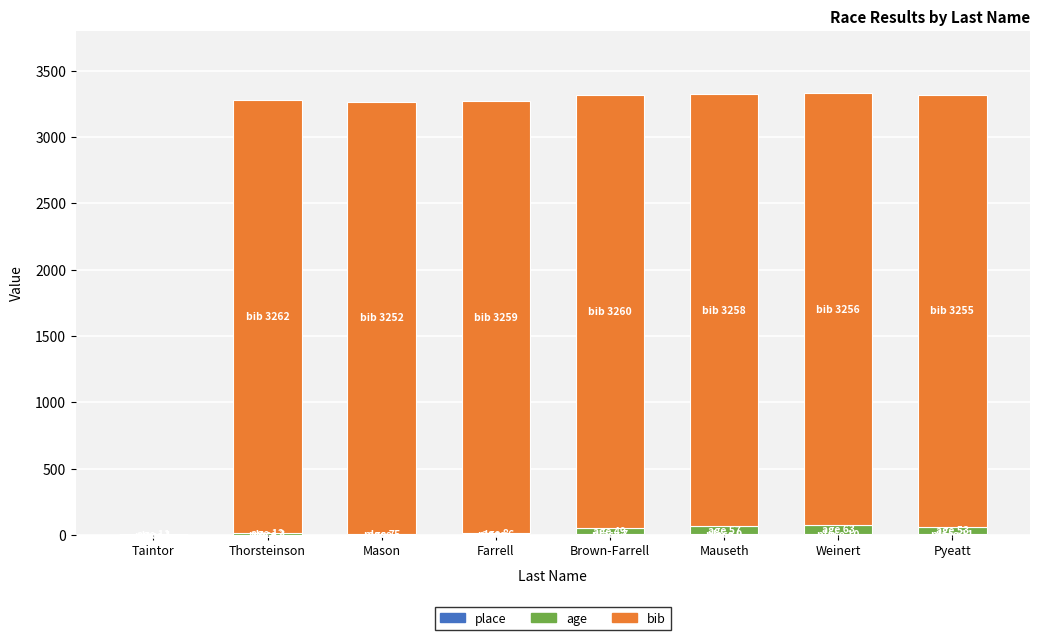

What position from the right is Mason?

6